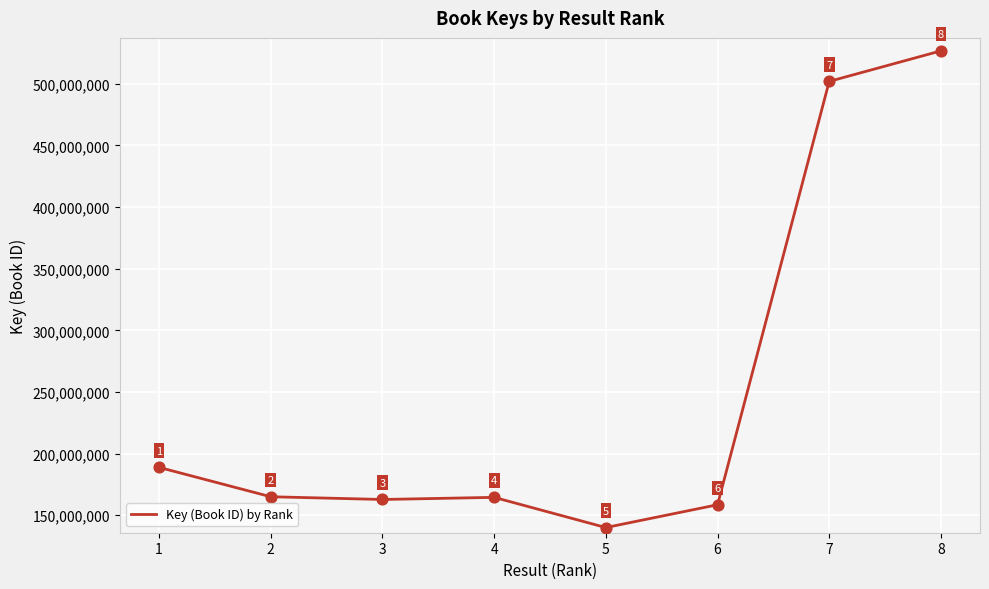

What is the change in value from 1 to 8?

+338040895